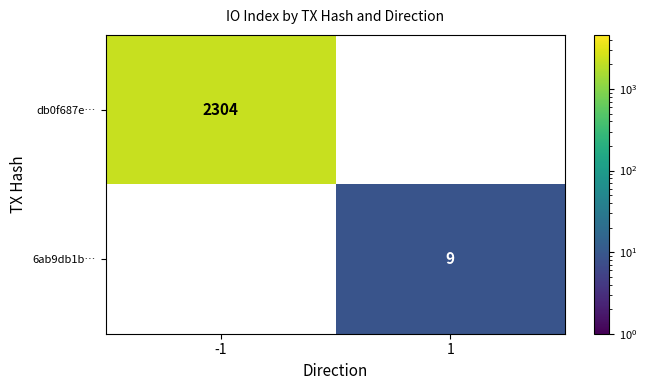

The value of db0f687e… at -1 is 2304. True or false?

True